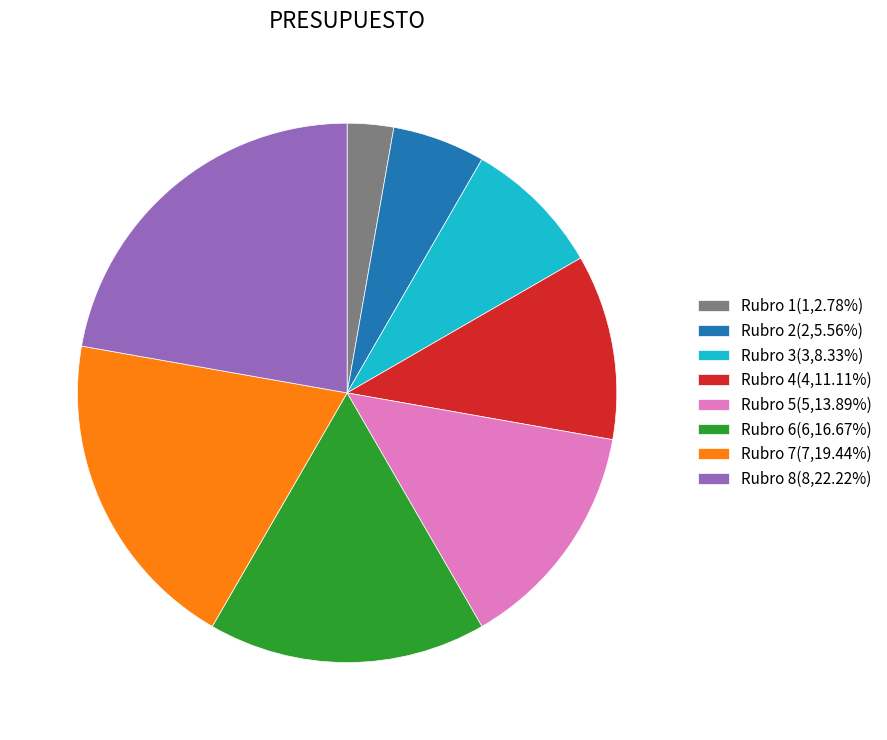

Is it true that Rubro 7 is 14% of the pie?

False